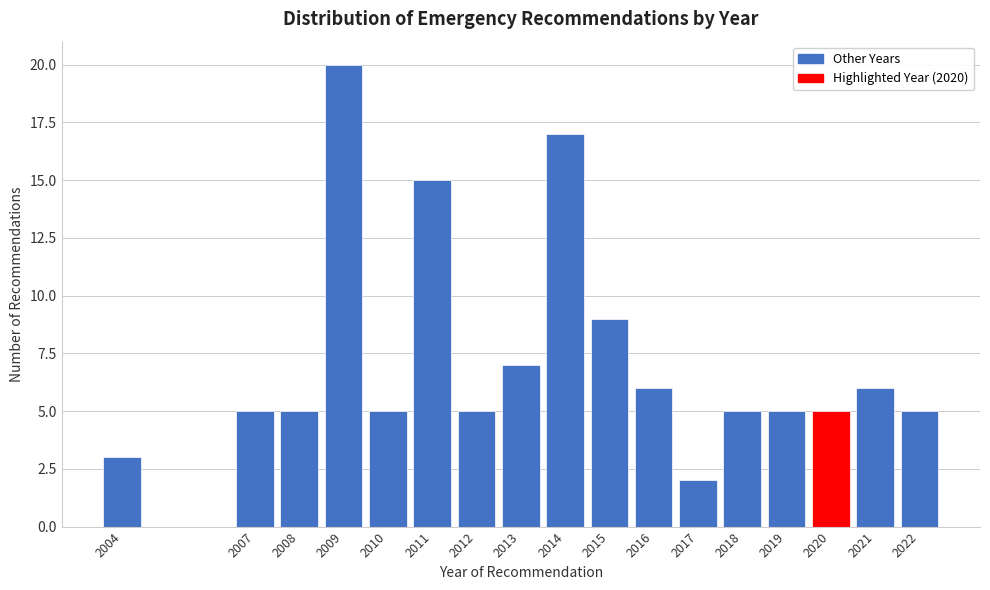

Reading left to right, extract all data points from this chart.

2004=3	2007=5	2008=5	2009=20	2010=5	2011=15	2012=5	2013=7	2014=17	2015=9	2016=6	2017=2	2018=5	2019=5	2020=5	2021=6	2022=5